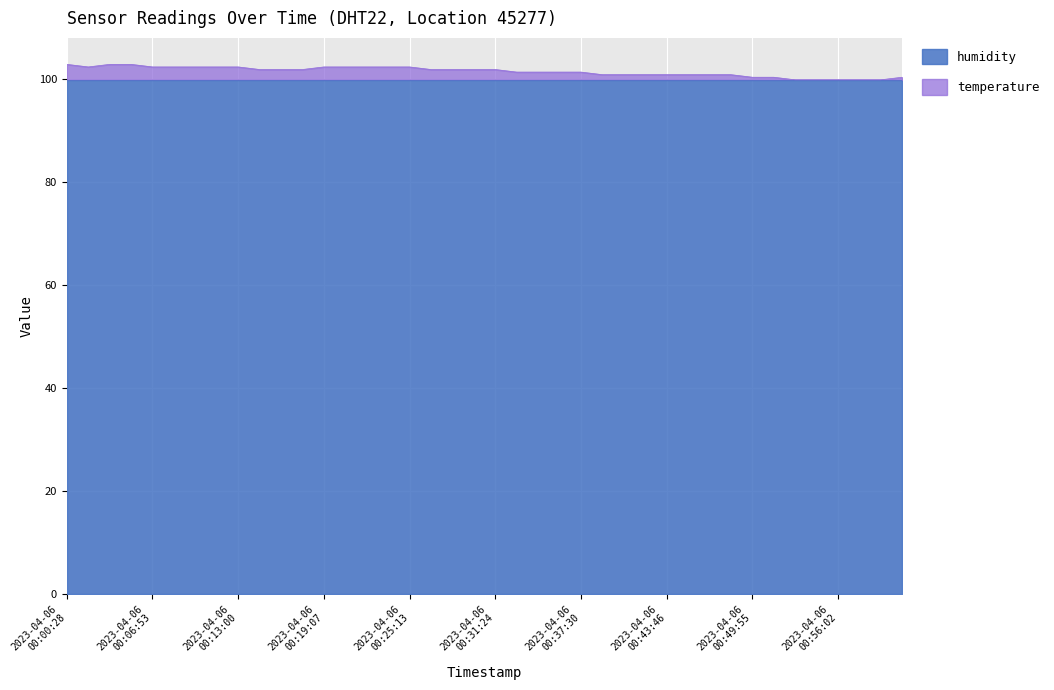

What is the greatest value displayed?

102.9